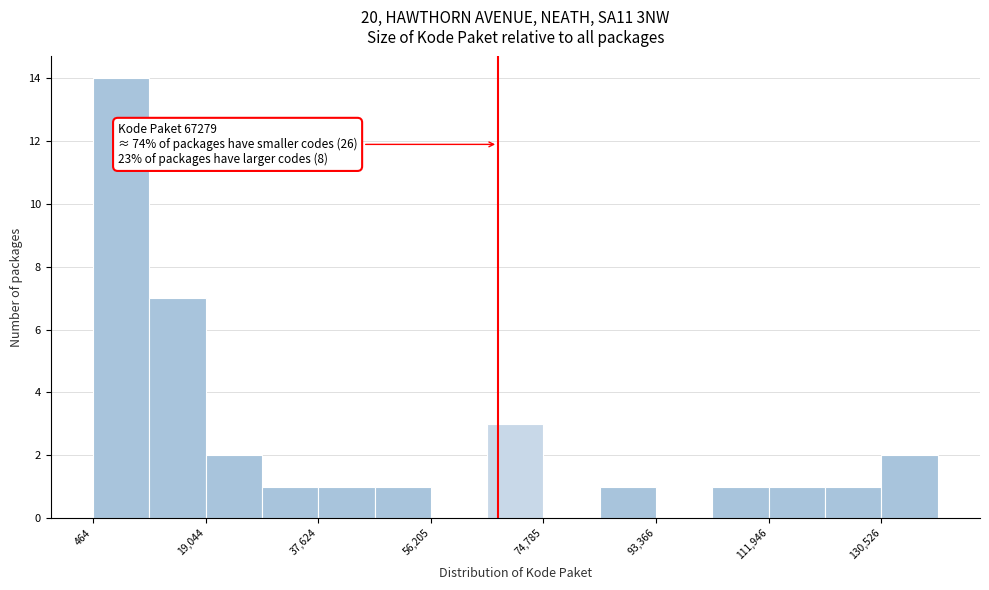

Which range on the x-axis has the tallest bar?

0 to 10000